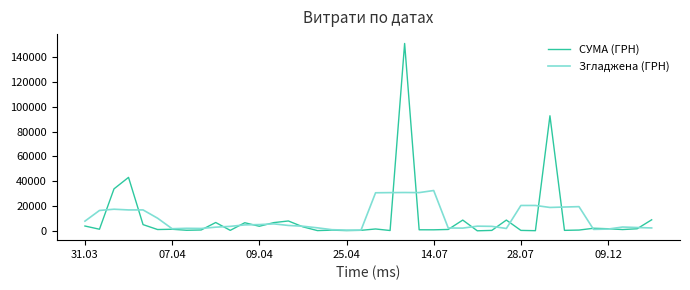

What is the maximum value for Згладжена (ГРН)?

32499.3